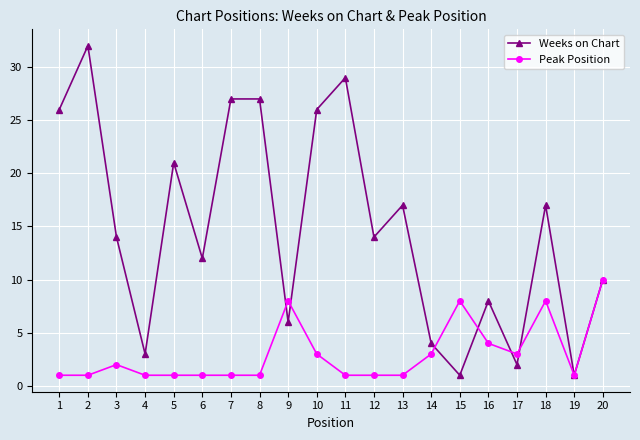

Does the chart have visible grid lines?

Yes